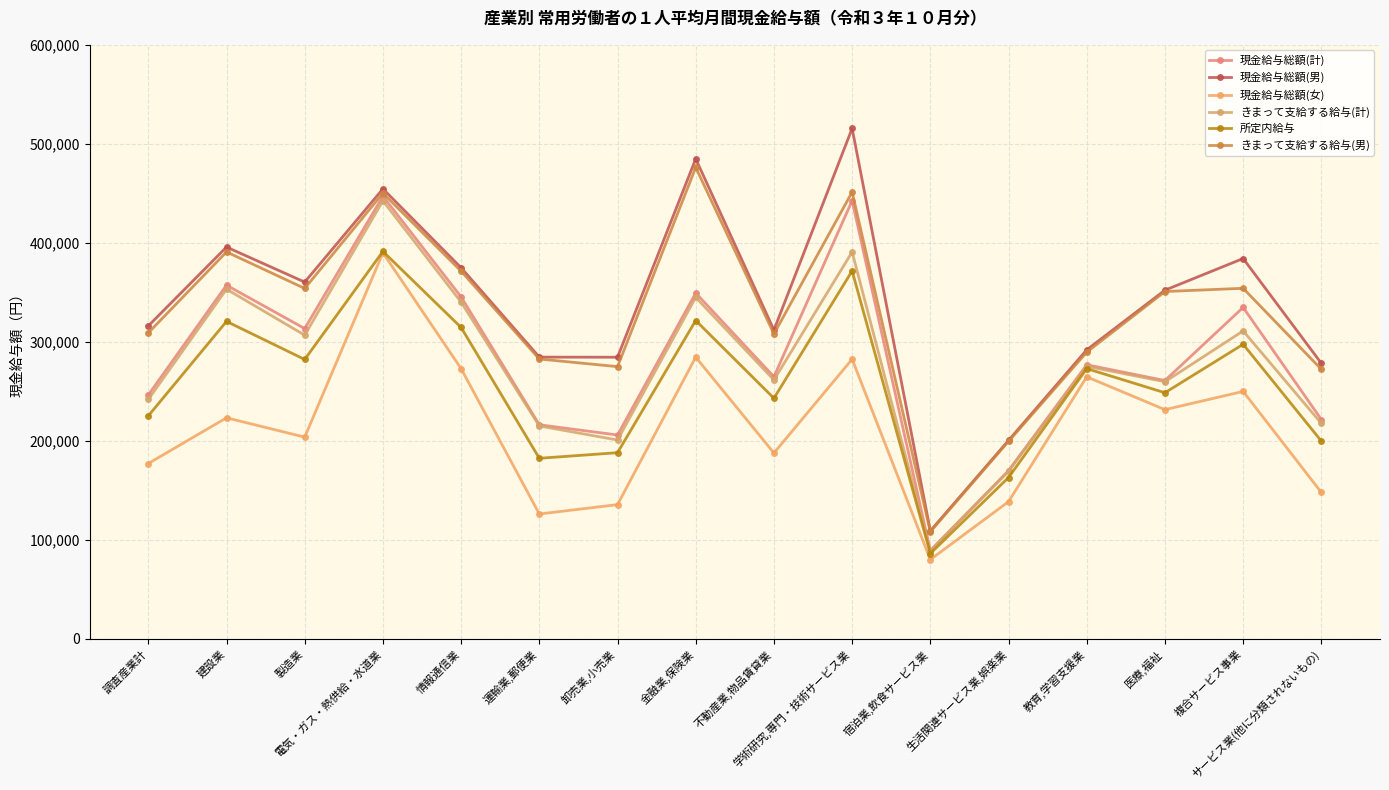

True or false: きまって支給する給与(男) and きまって支給する給与(計) cross at least once.

False